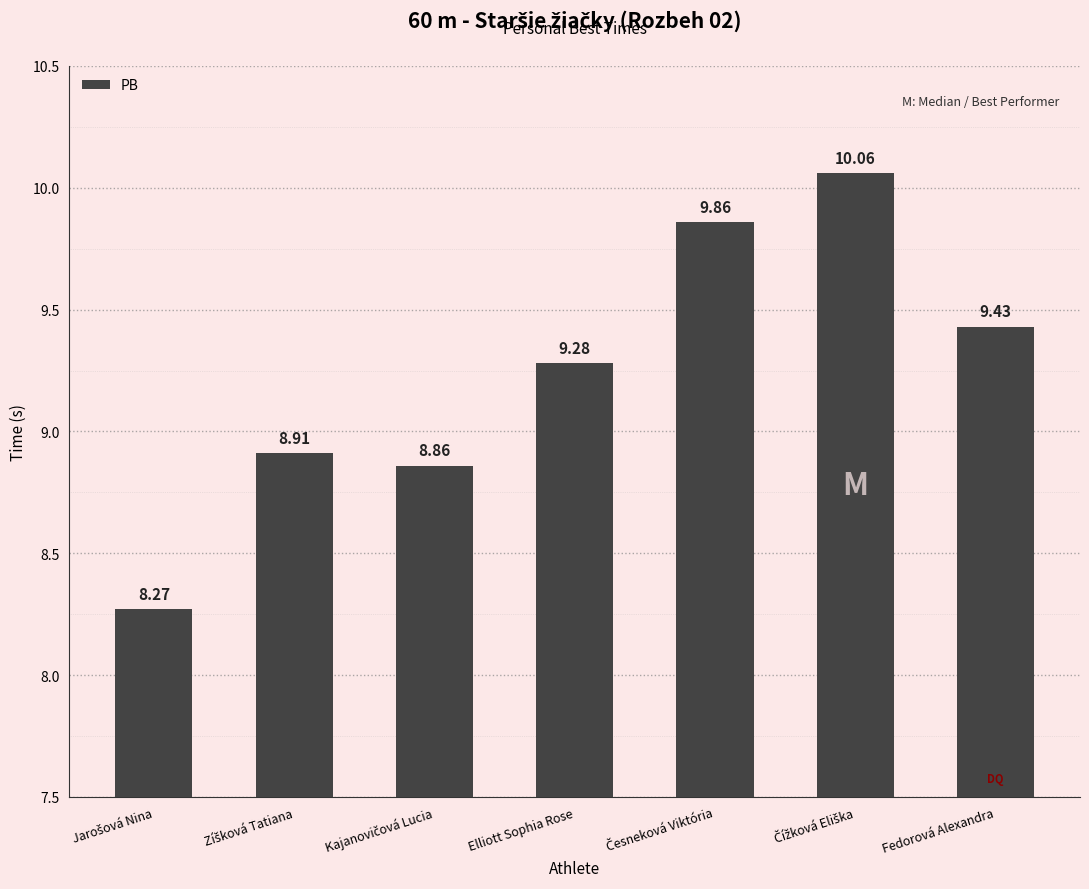

Approximately how many times larger is the value at Elliott Sophia Rose compared to Fedorová Alexandra?

1.0